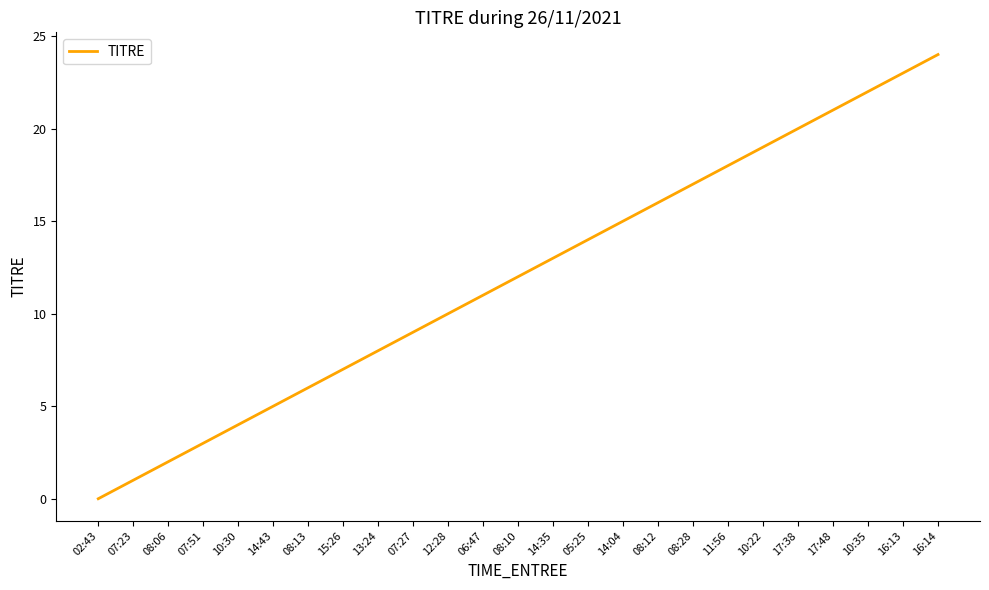

What value does the data have at 17:38, to the nearest 10?

20